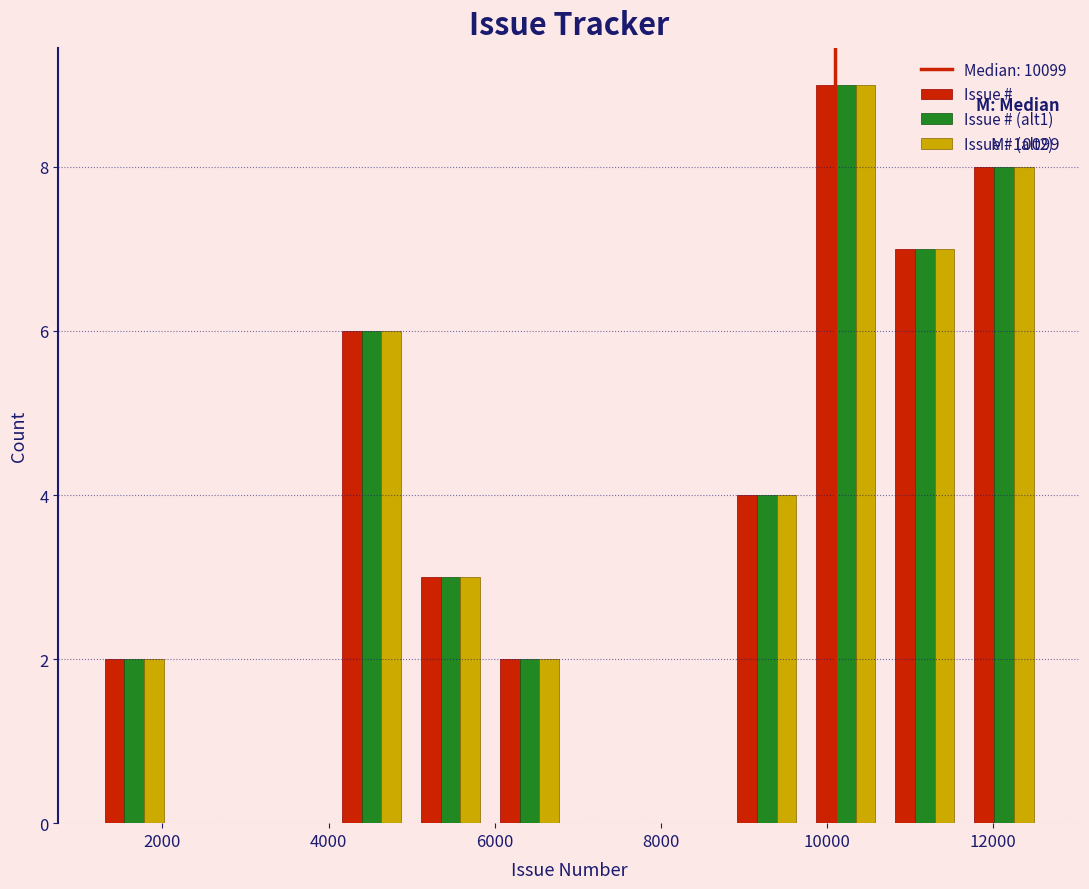

In the Issue # (alt2) series, which range on the x-axis has the tallest bar?

9800 to 10800